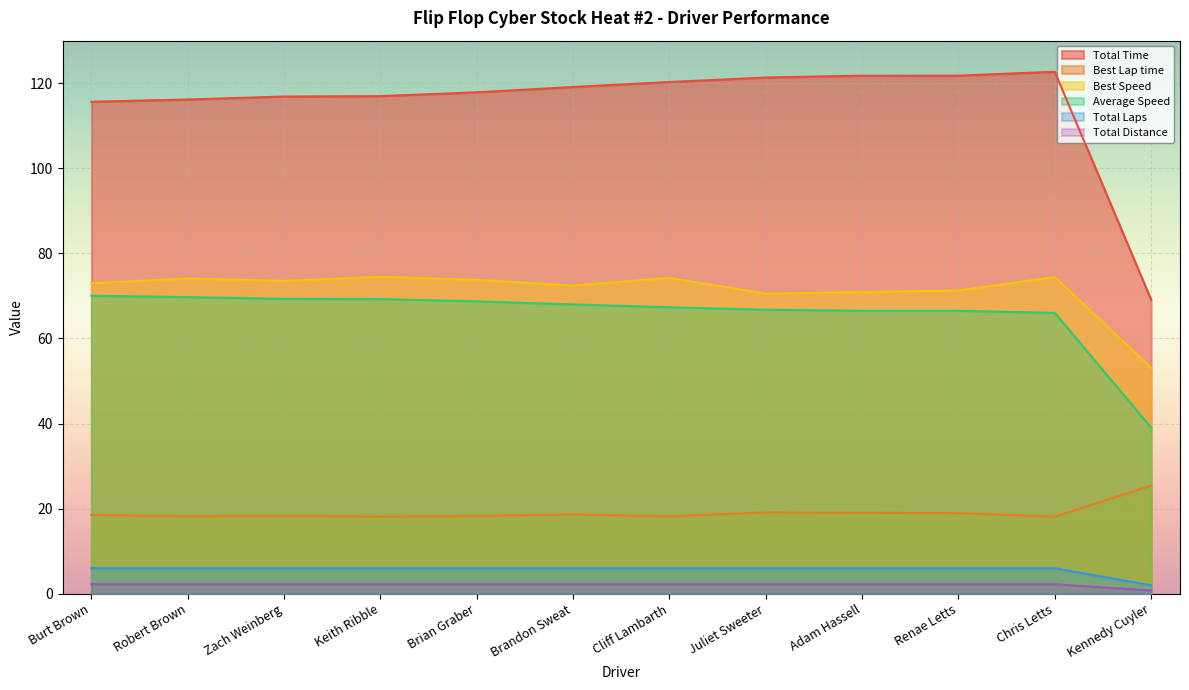

What is the spread (max minus min) of values at Kennedy Cuyler?

68.4